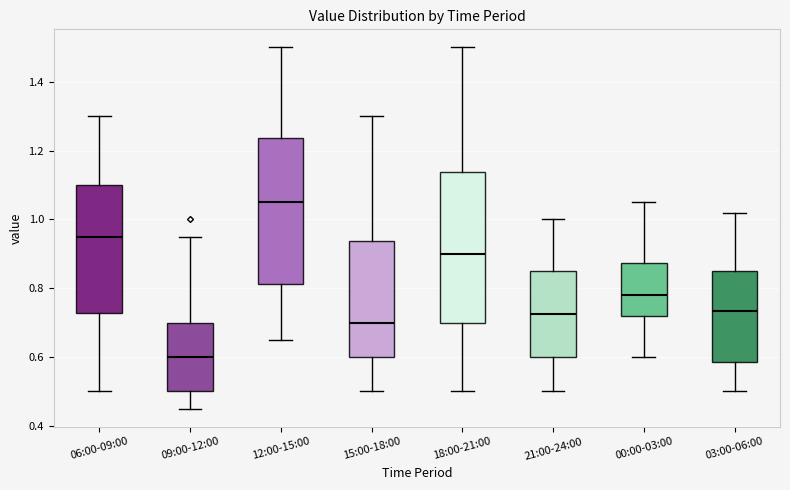

Where does the lower whisker of the box for 03:00-06:00 end on the y-axis? The values are not printed on the chart, so give them approximately, as read against the axis.

0.50